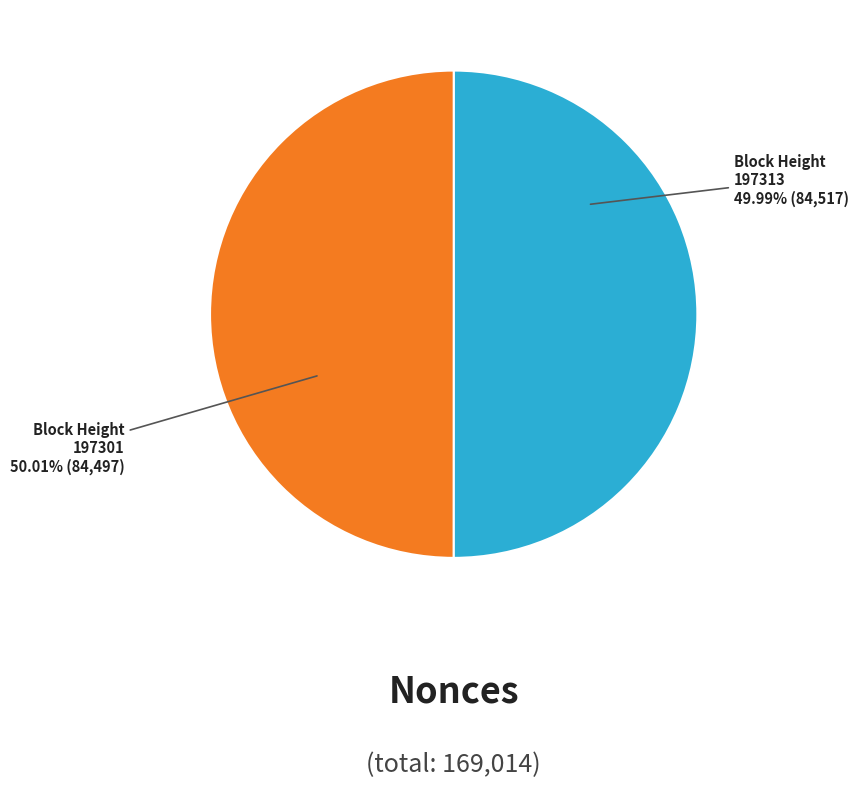

How many segments does this pie chart have?

2